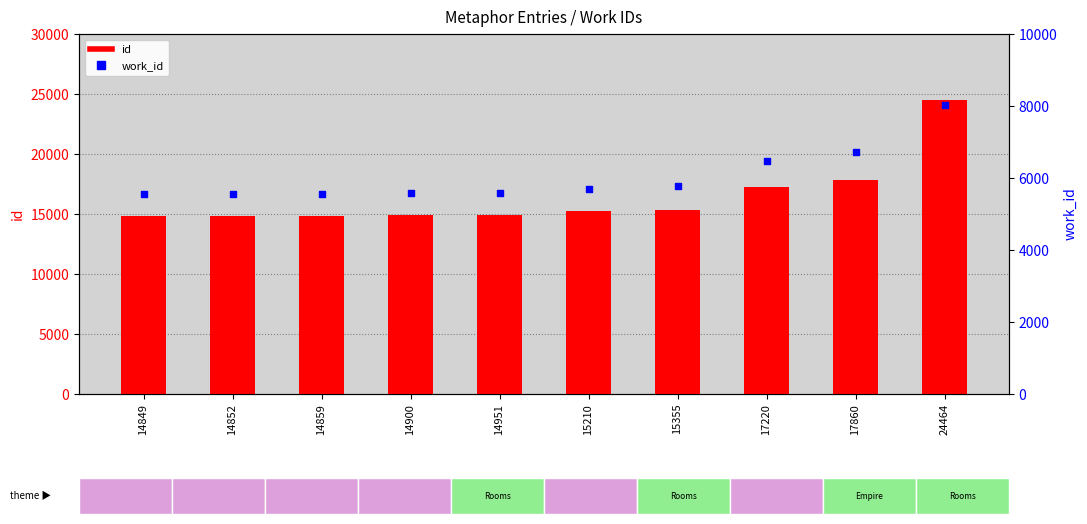

Which series contains the highest Y value?

id